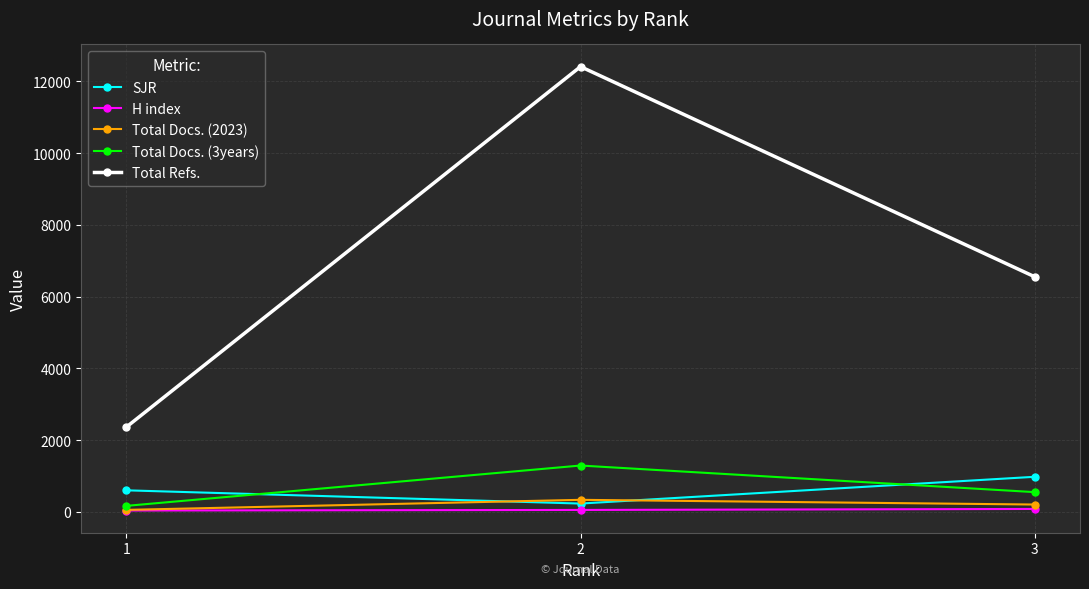

What is the minimum value shown in the chart?

40